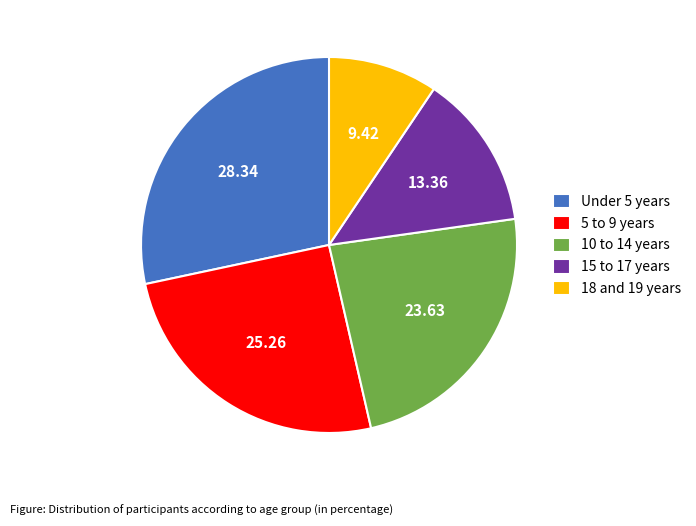

Rank the categories by value from highest to lowest.

Under 5 years, 5 to 9 years, 10 to 14 years, 15 to 17 years, 18 and 19 years